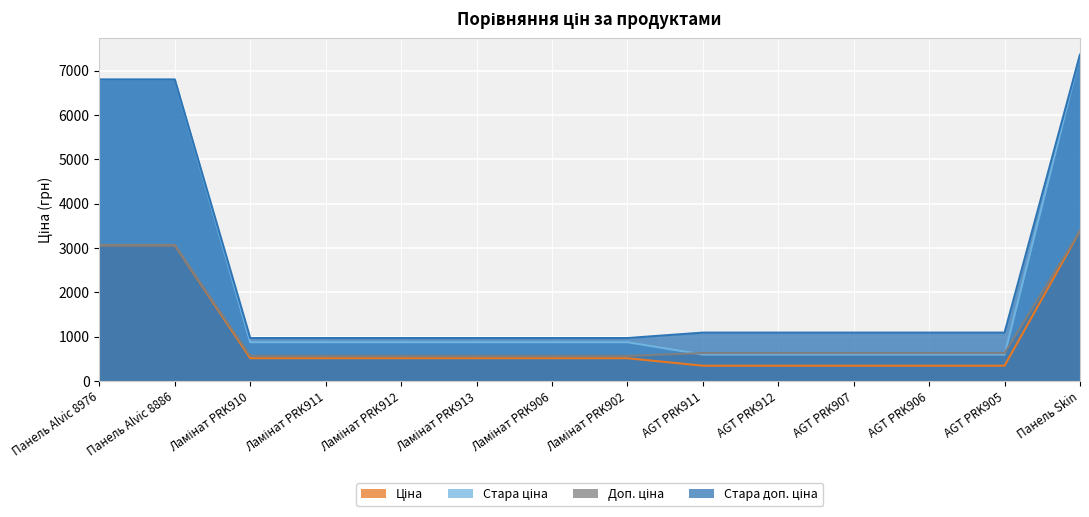

True or false: Доп. ціна has more than 2 interior local peaks.

False